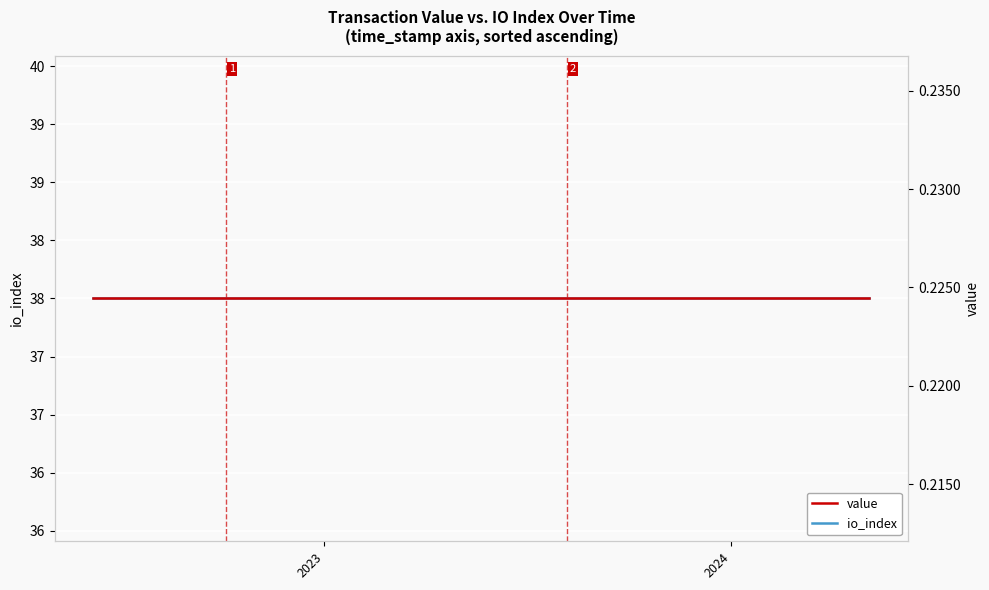

What is the value of the value point at the 19th from the left?

0.2